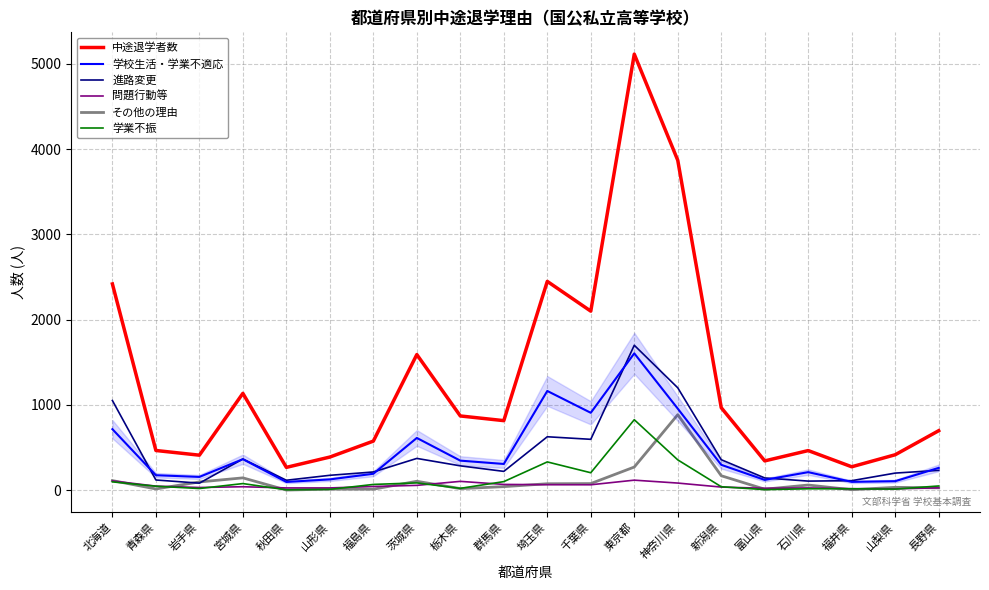

Which series changed the most between 秋田県 and 福島県?

中途退学者数